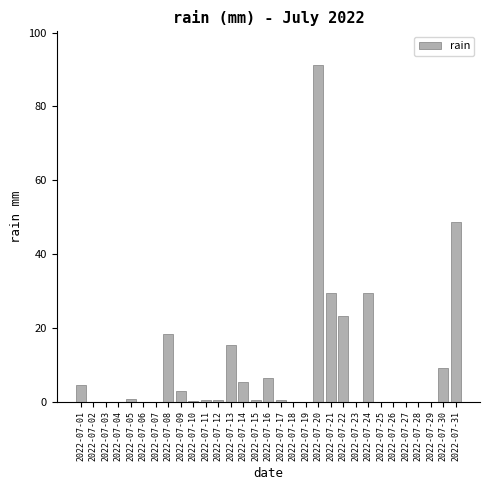

What is the maximum value shown in the chart?

91.2